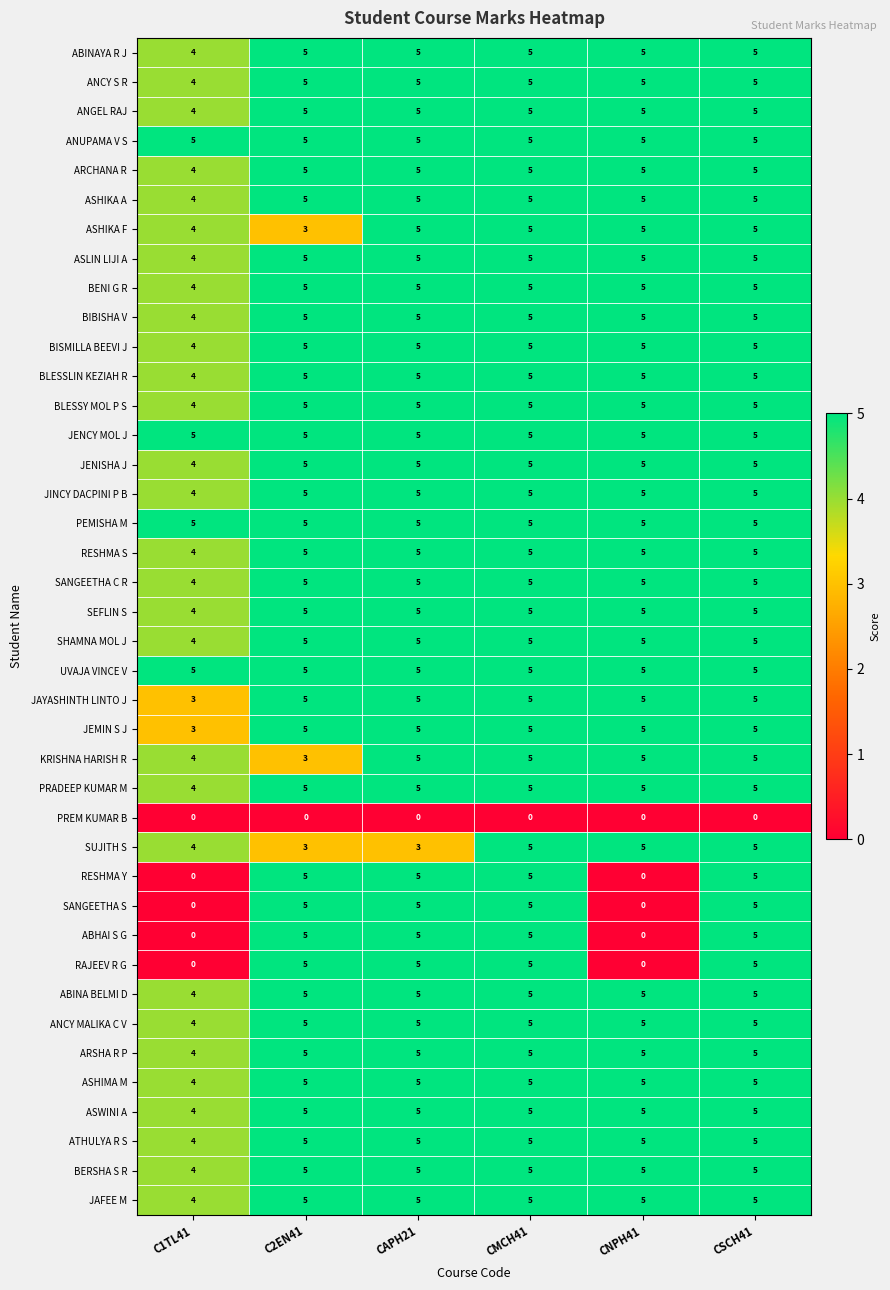

At which label does BIBISHA V reach its minimum?

C1TL41